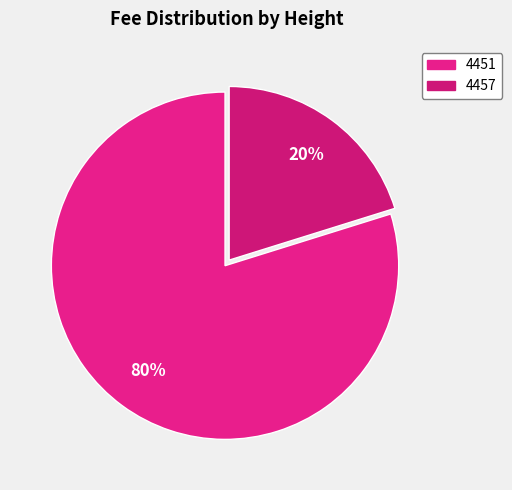

What percentage is the 4457 slice, to the nearest percent?

20%